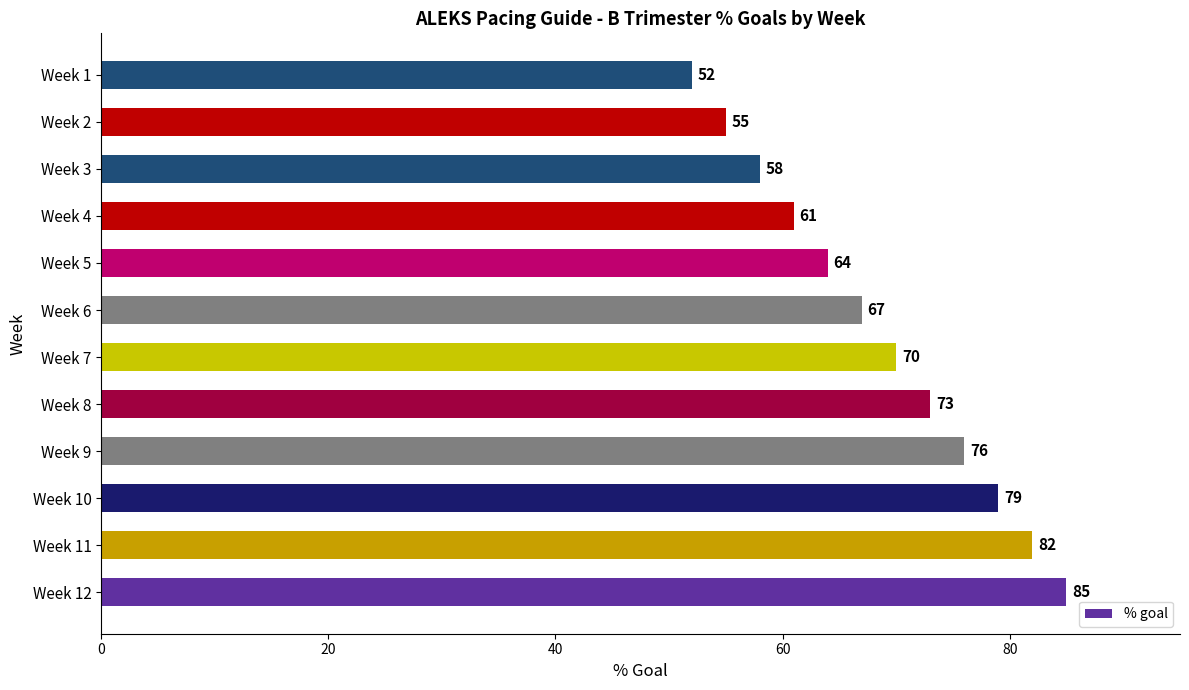

What is the difference between the maximum and second lowest values?

30